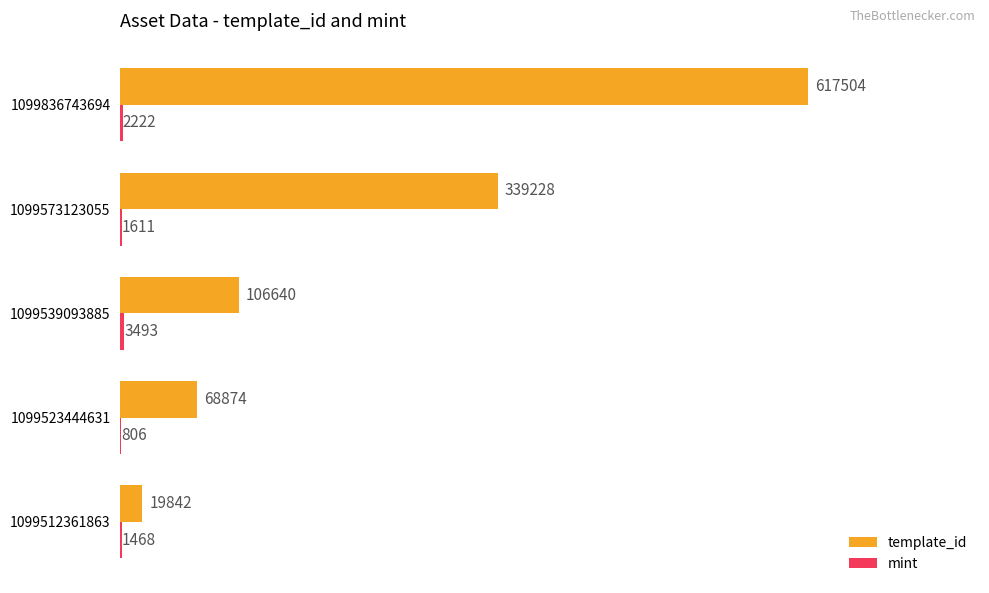

Is it true that template_id equals 68874 at 1099523444631?

True